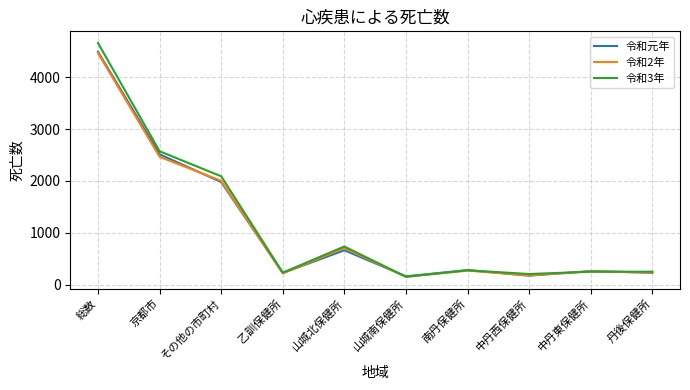

The 令和3年 series shows 248 at 中丹東保健所. True or false?

True